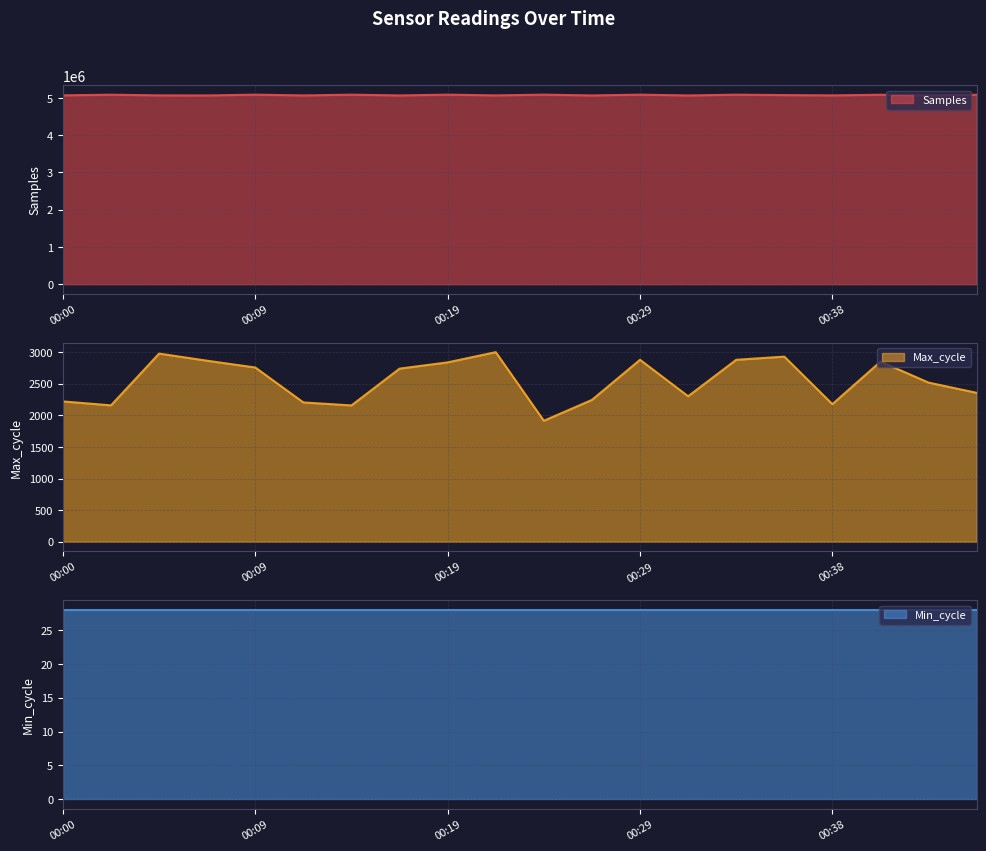

What is the lowest value of the Samples series?

5069263